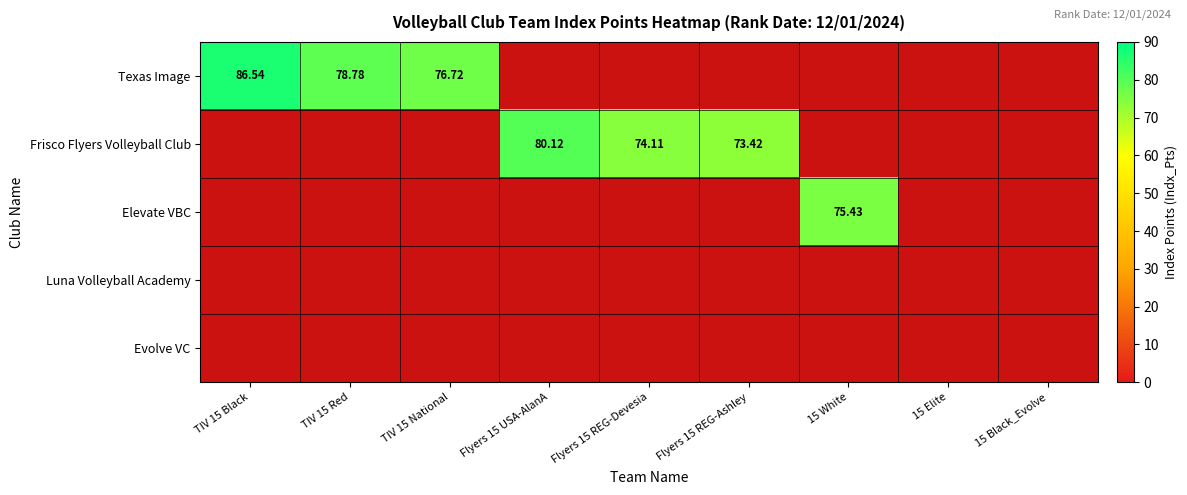

Rank the series by their average value, from highest to lowest.

Texas Image, Frisco Flyers Volleyball Club, Elevate VBC, Luna Volleyball Academy, Evolve VC